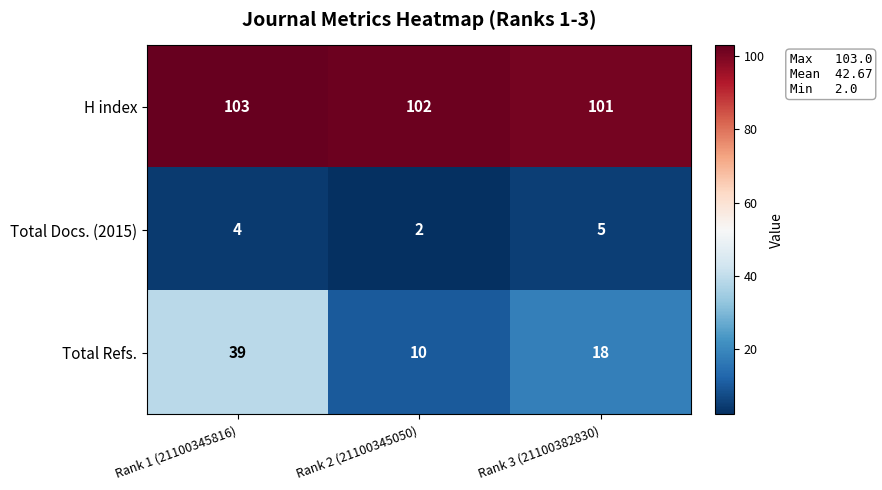

Which series has the largest total across all categories?

H index